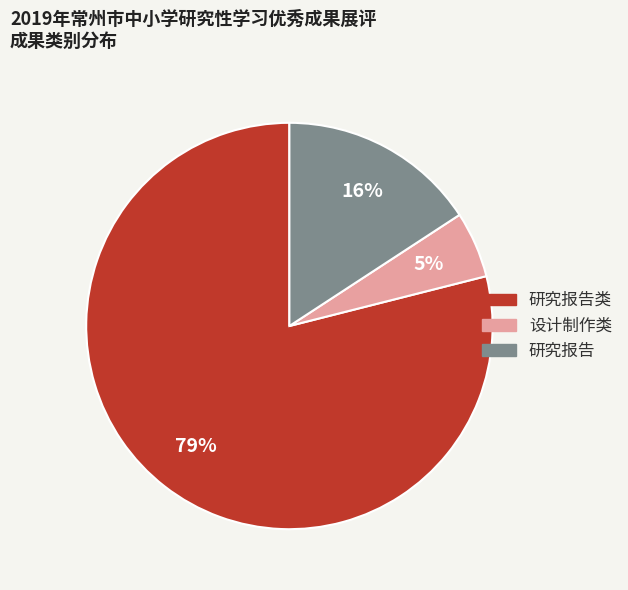

Is there a majority slice in this chart?

Yes